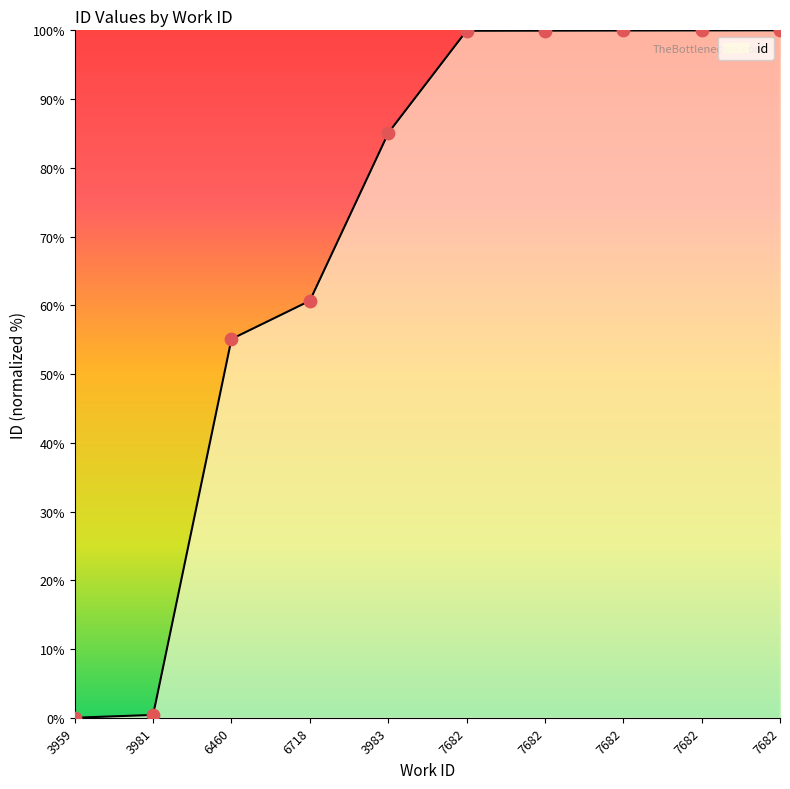

What is the change in value from 3981 to 7682?

+99.6